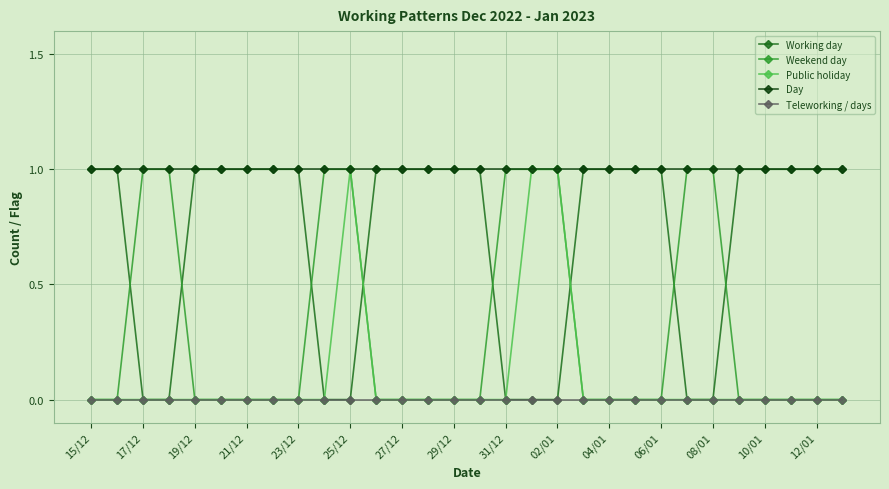

What is the average value of the Working day series?

1